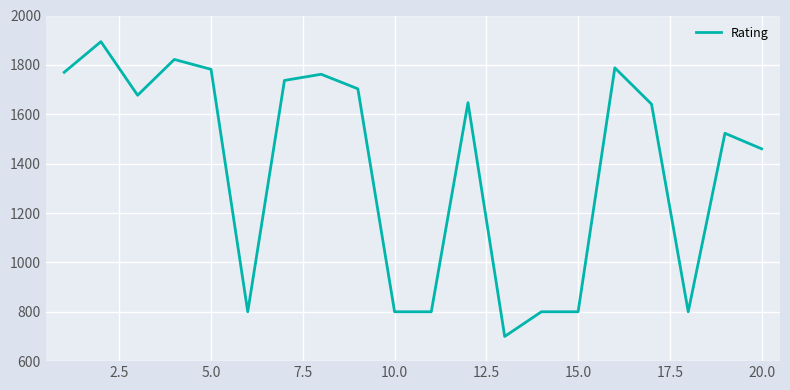

What is the difference between the maximum and minimum values?

1194